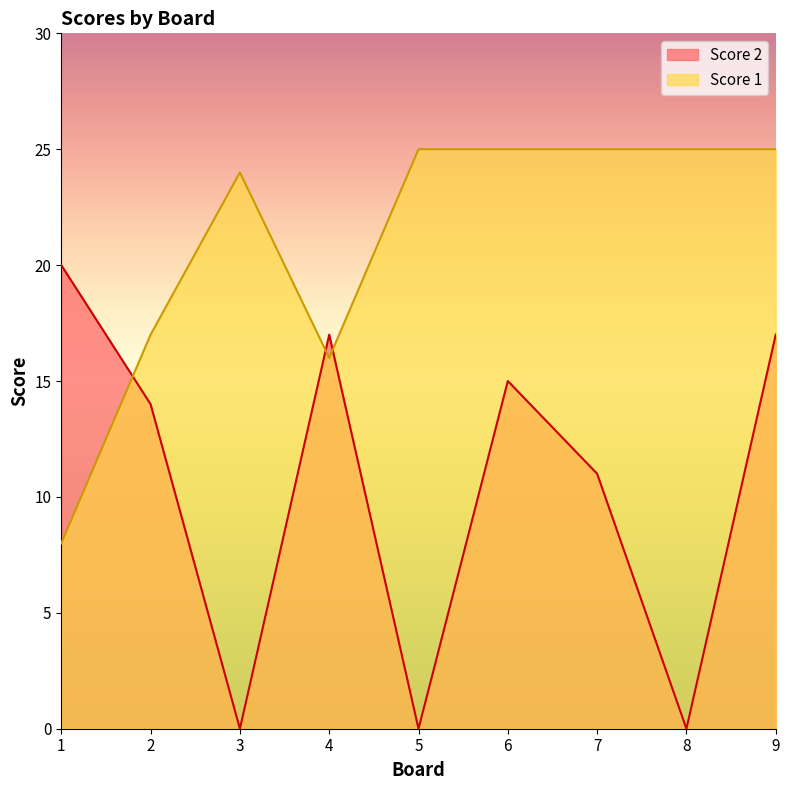

What are all the series names shown in the legend?

Score 2, Score 1